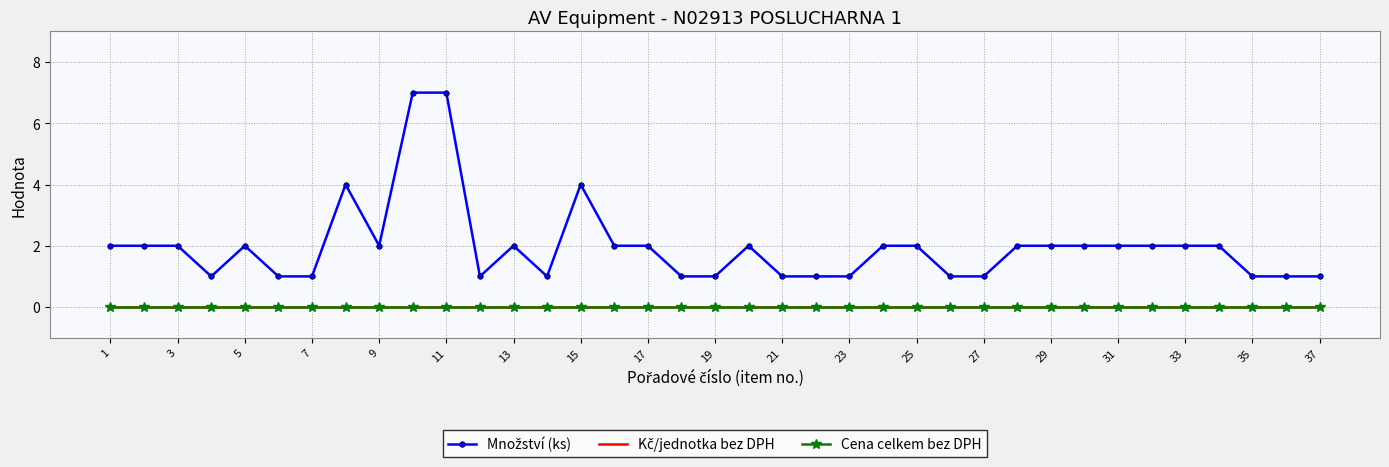

How many values in the Množství (ks) series are below 2?

15